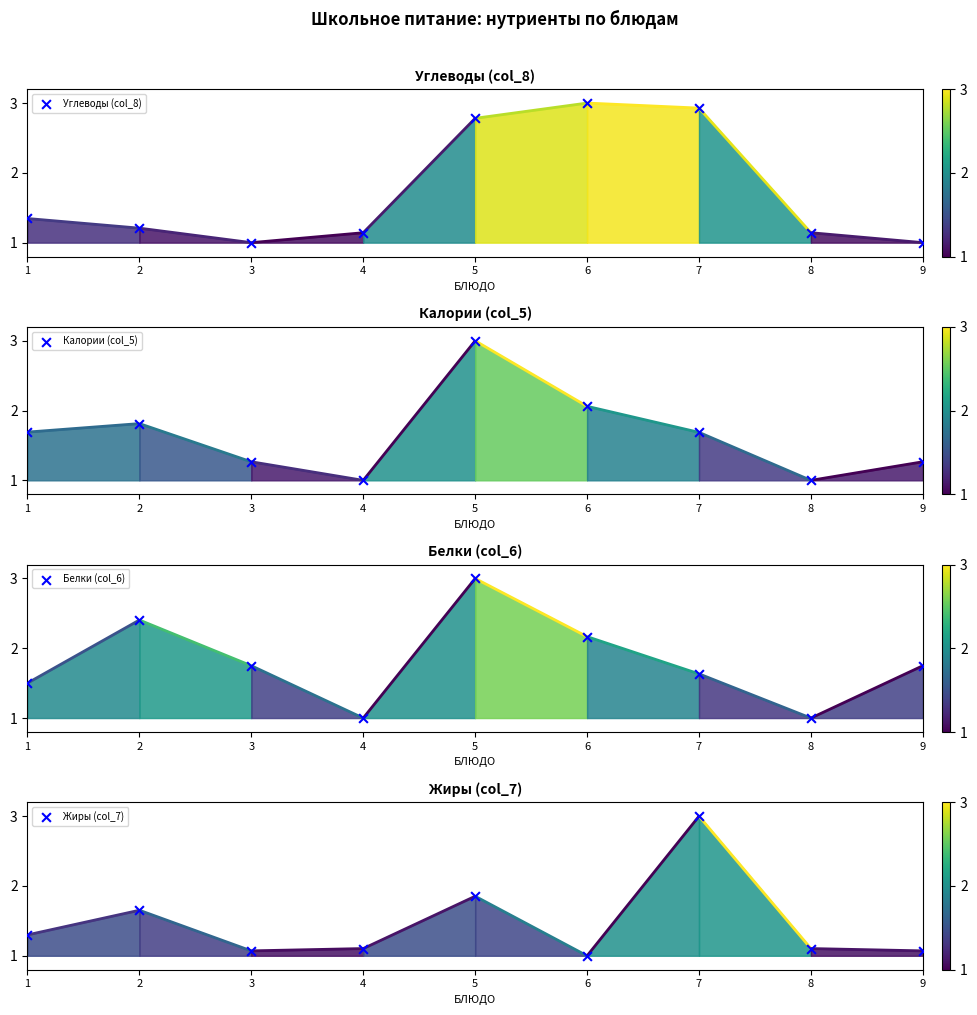

Which series has the largest Y range (max minus min)?

Калории (col_5)